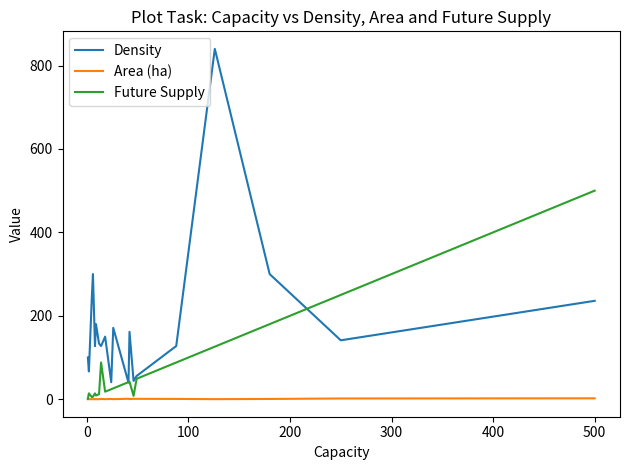

What is the sum of all Density values?

3591.7